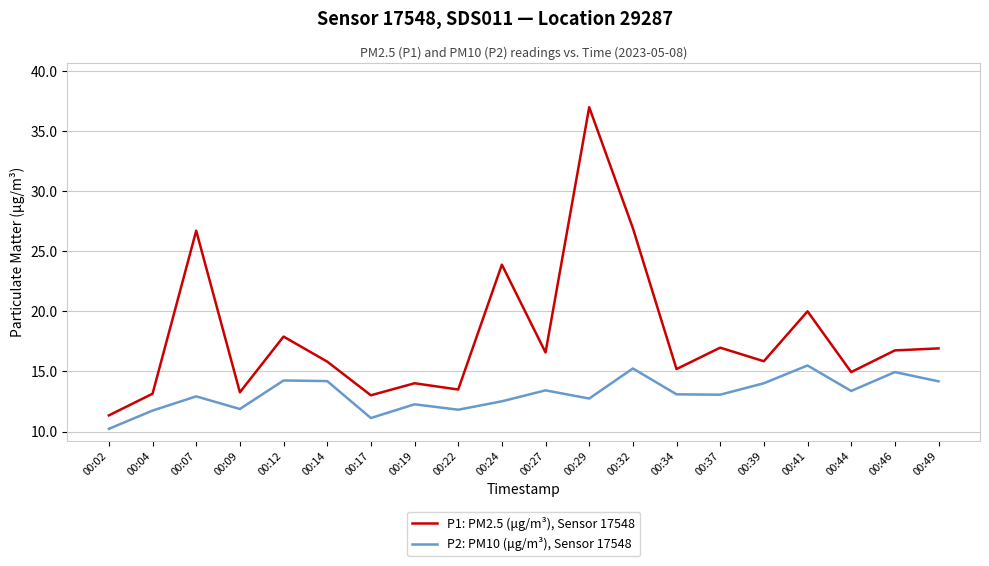

True or false: P2: PM10 (μg/m³), Sensor 17548 has more than 2 interior local peaks.

True